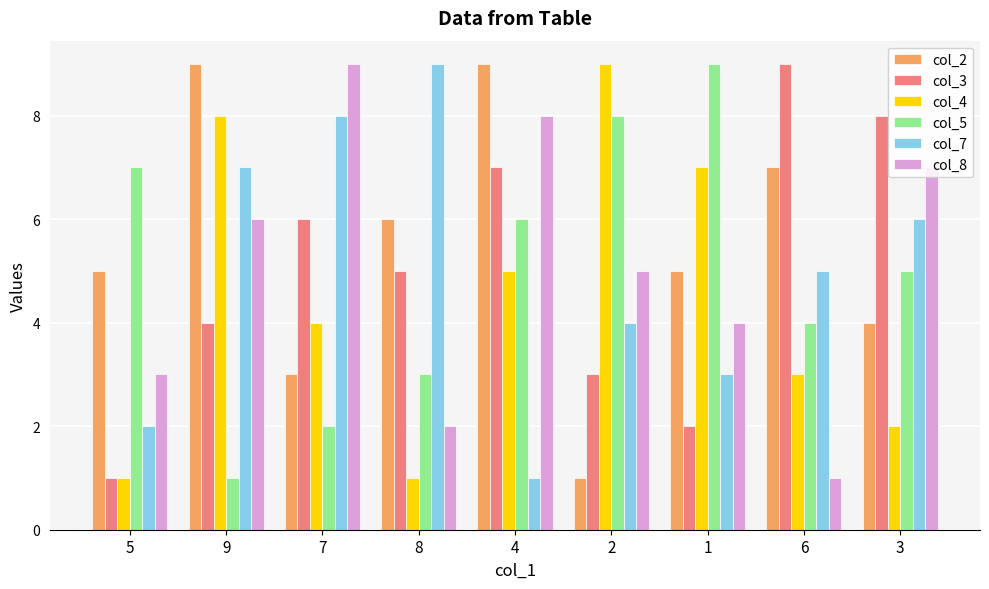

Count the number of categories in the chart.

9